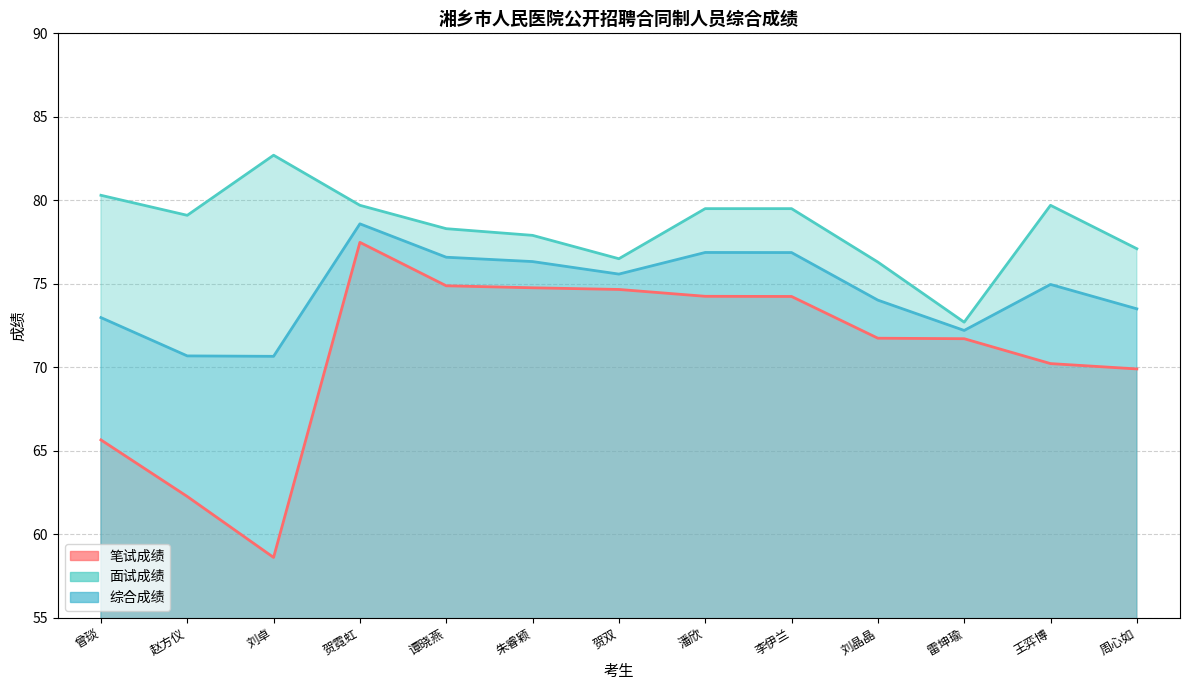

Rank the series by their average value, from lowest to highest.

笔试成绩, 综合成绩, 面试成绩